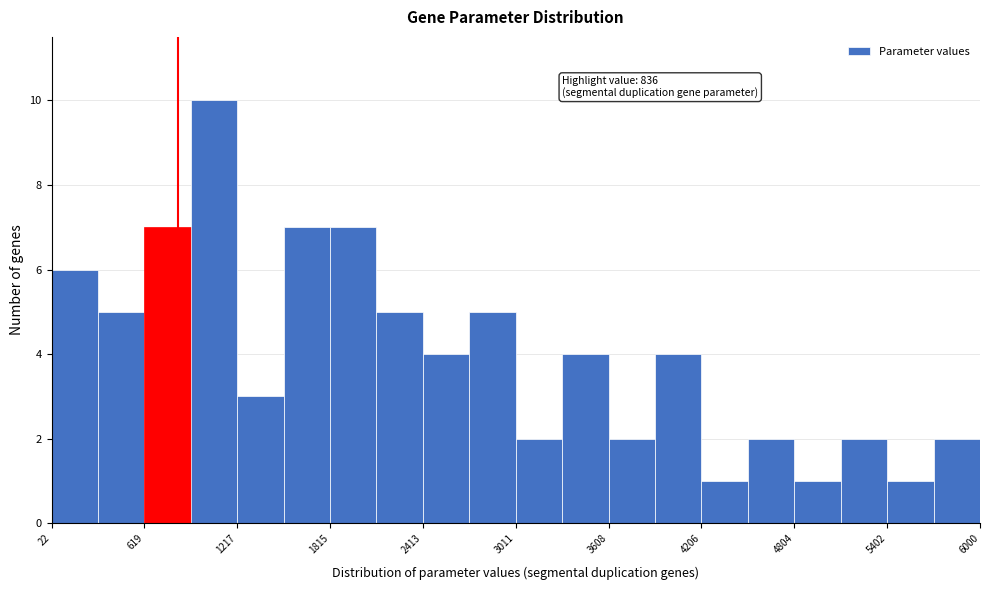

Read against the x-axis, roughly where is the centre of the tallest bar?

1100